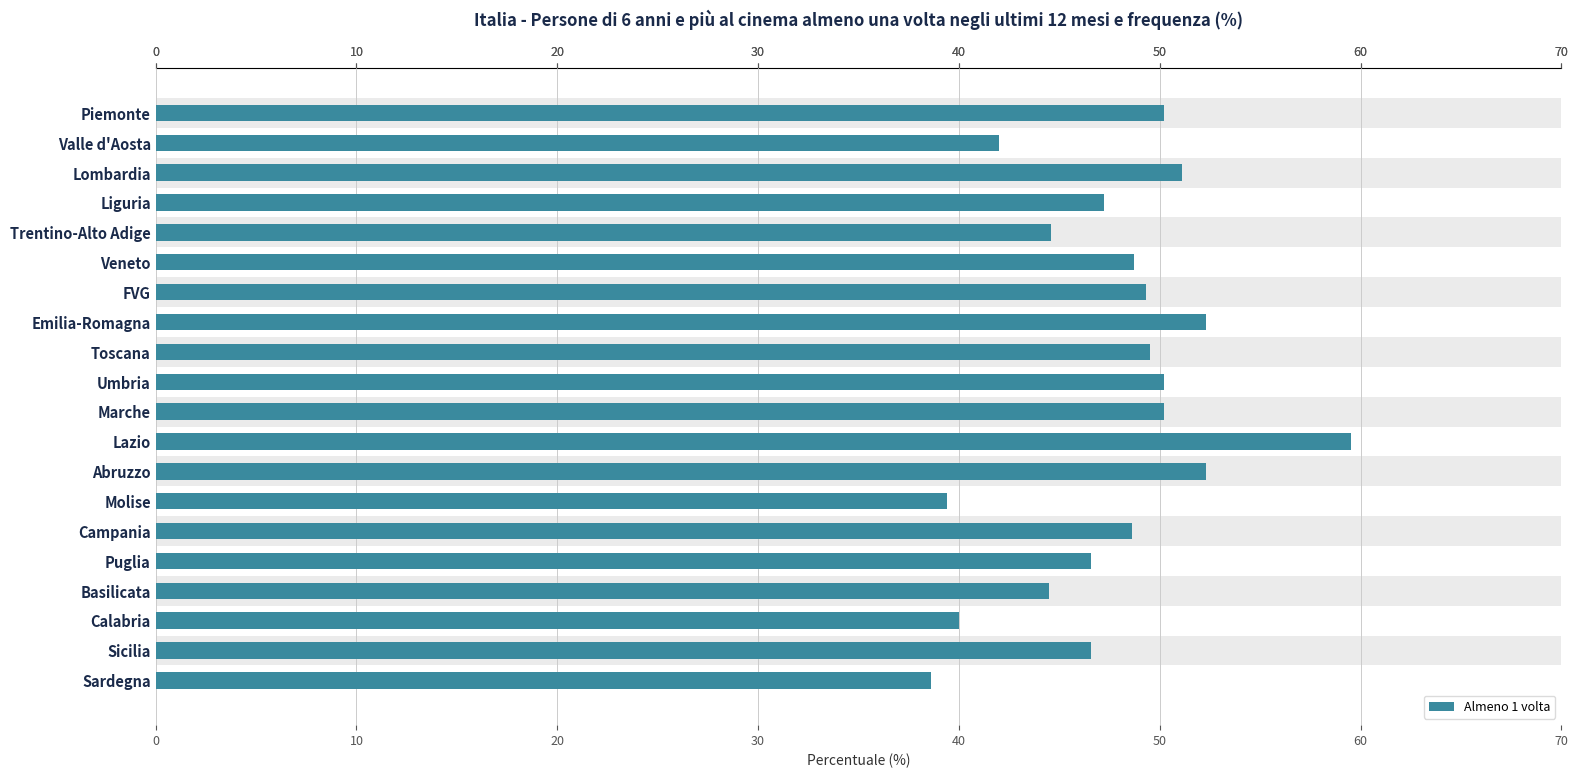

What is the greatest value displayed?

59.5